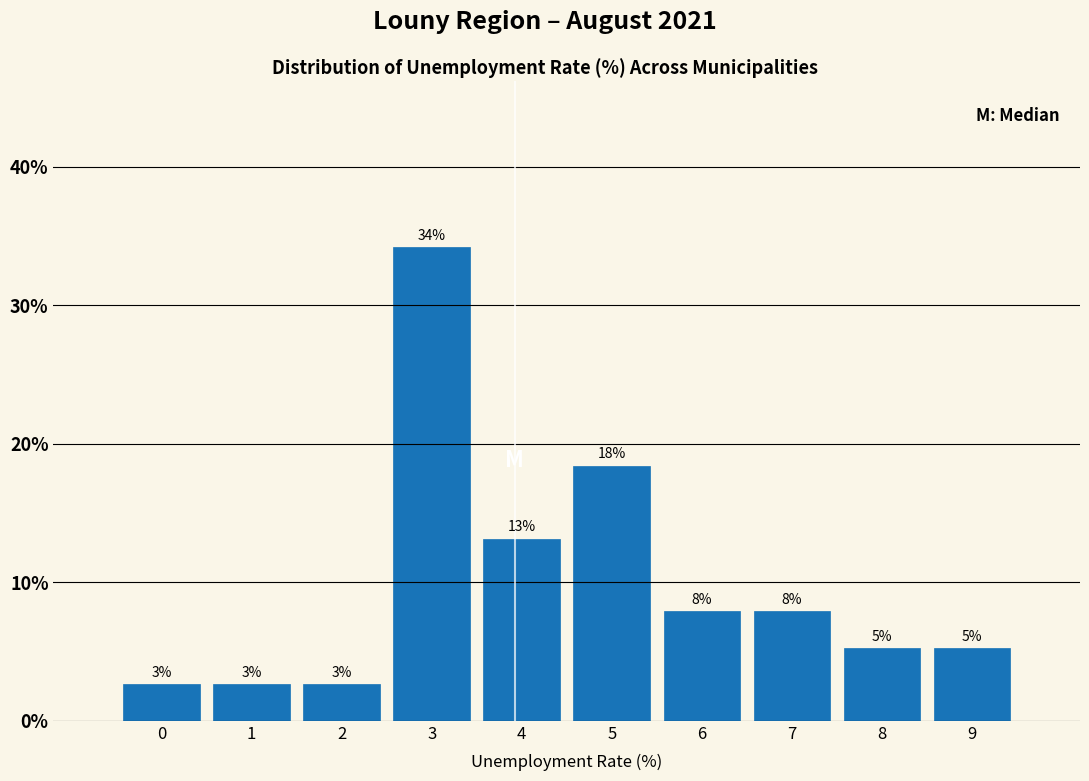

Are the bars horizontal?

No